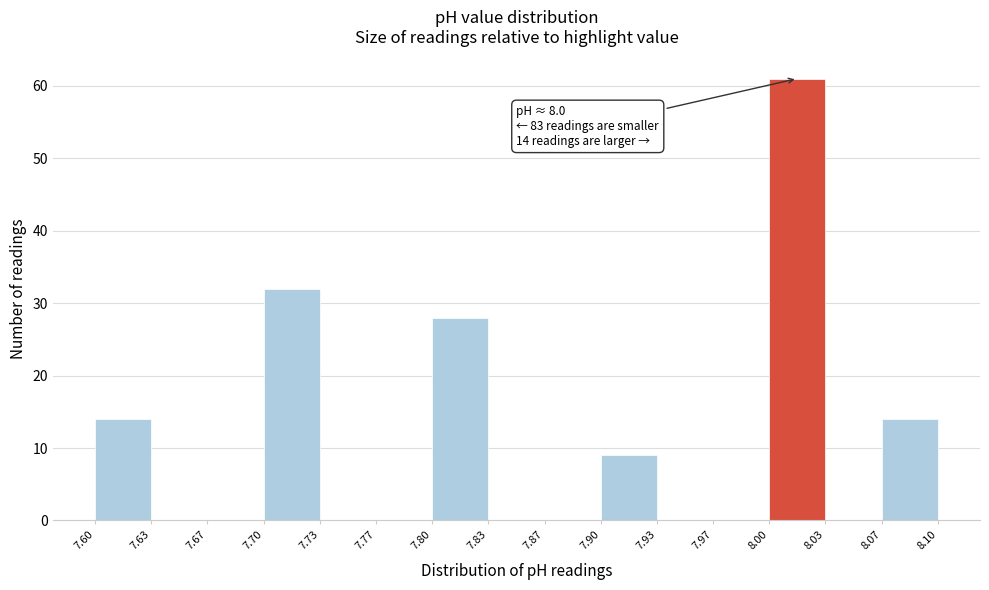

Which range on the x-axis has the tallest bar?

8.00 to 8.03